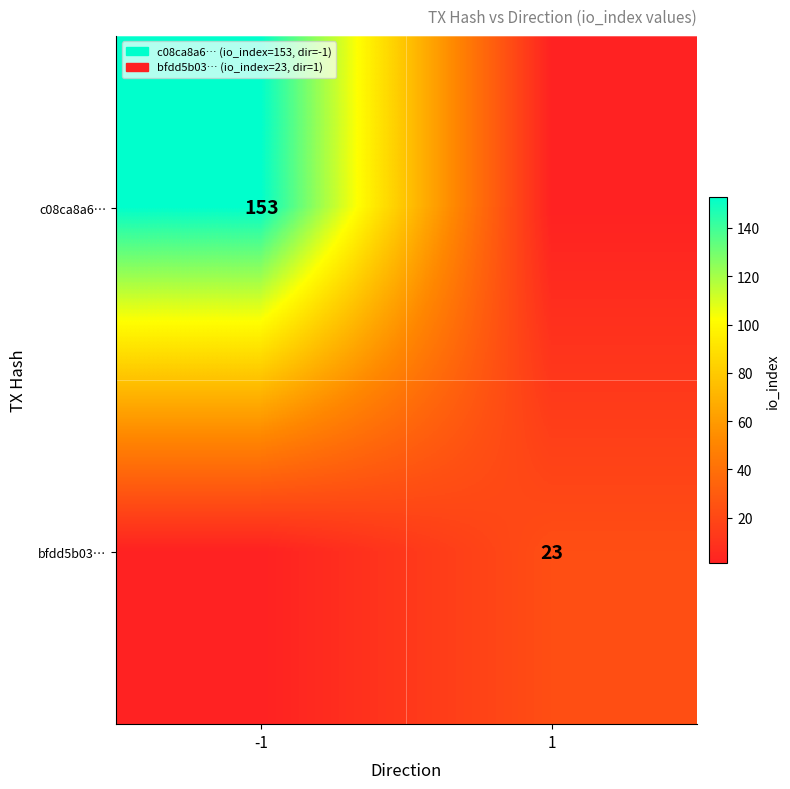

What is the spread (max minus min) of values at 1?

22